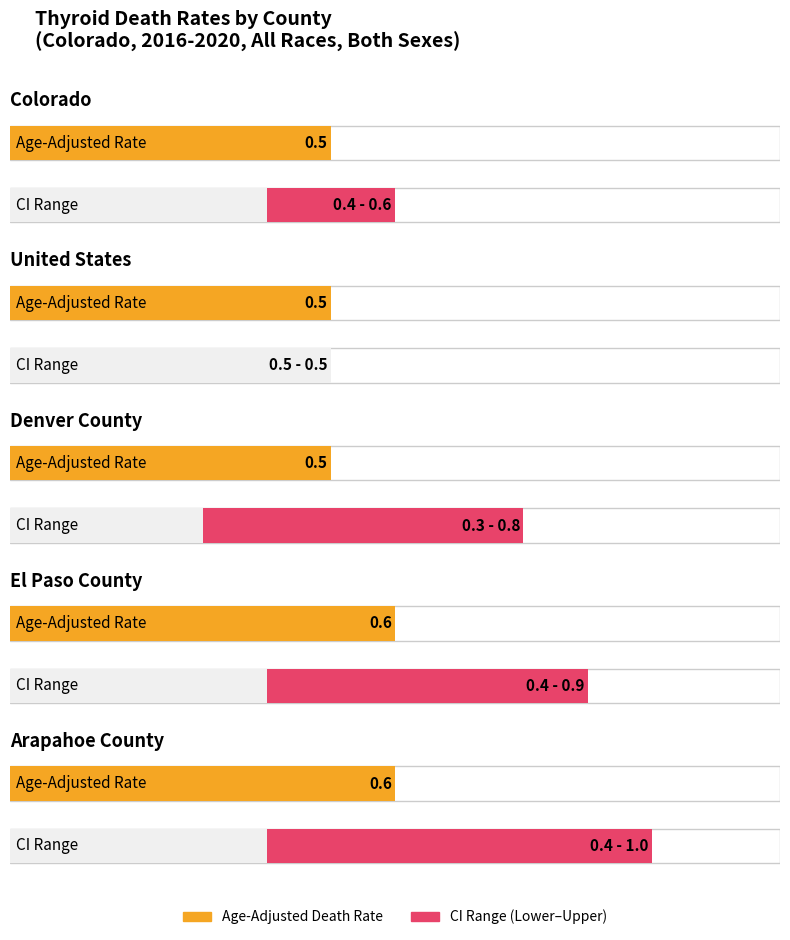

What is the maximum value for Upper CI?

1.0